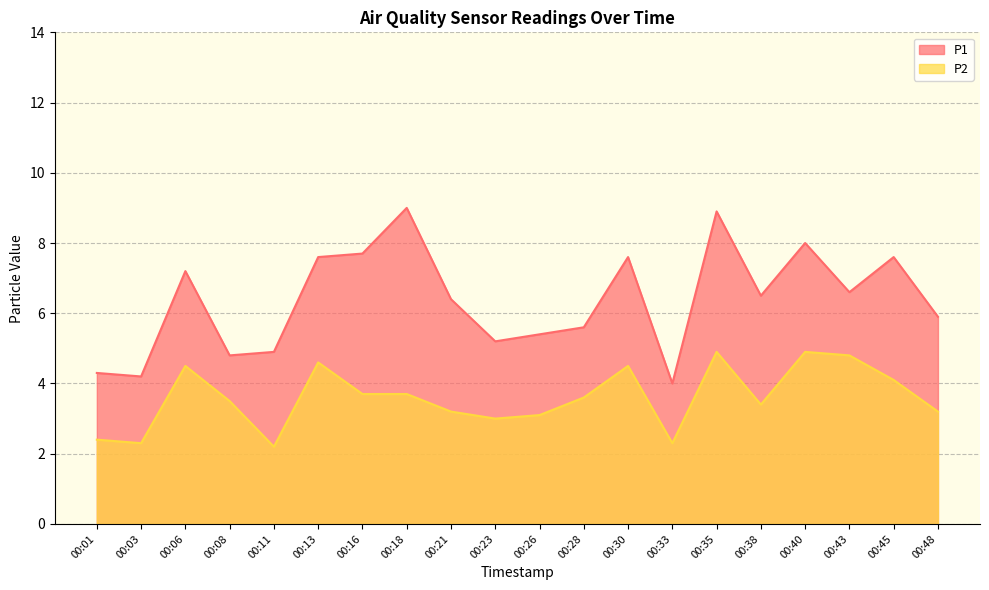

List the series in order of their overall mean, highest first.

P1, P2